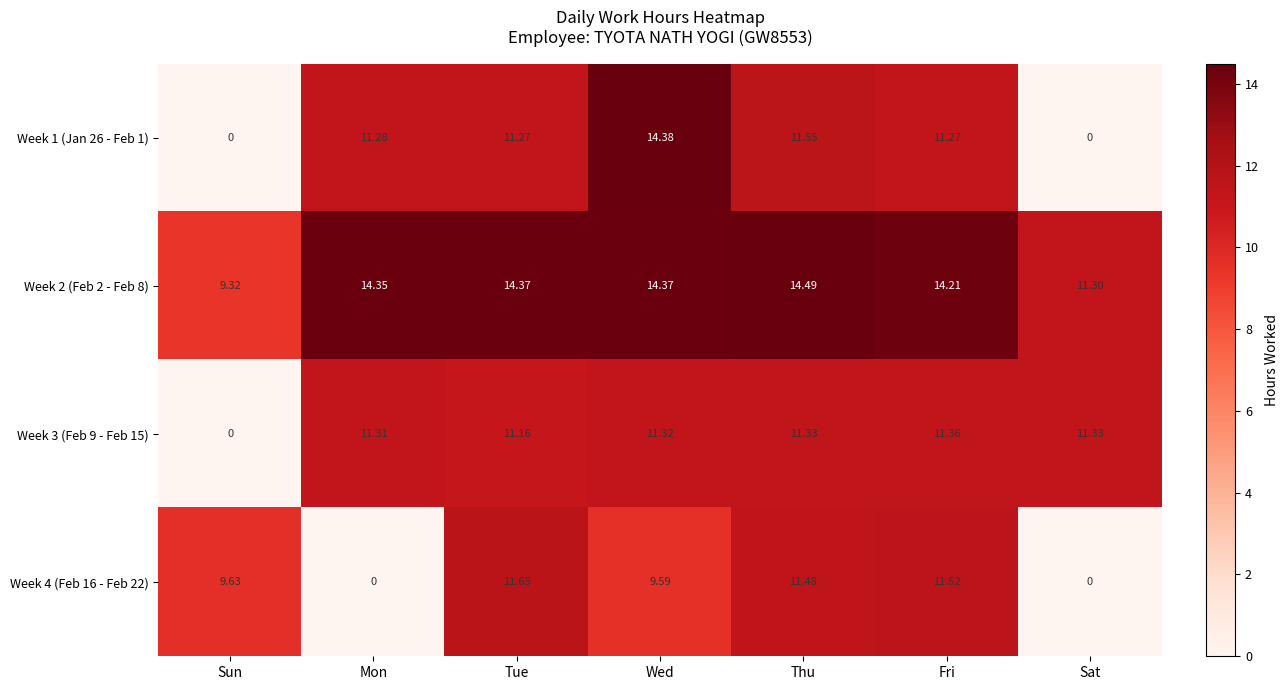

At which label does Week 1 (Jan 26 - Feb 1) first exceed 11?

Mon